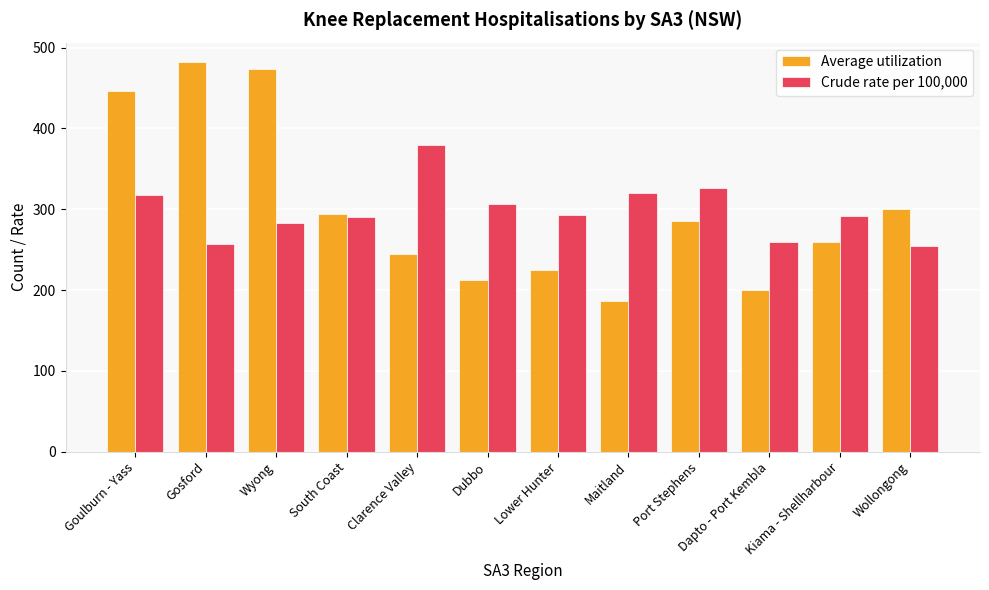

What is the difference between the maximum and second lowest values in the Crude rate per 100,000 series?

122